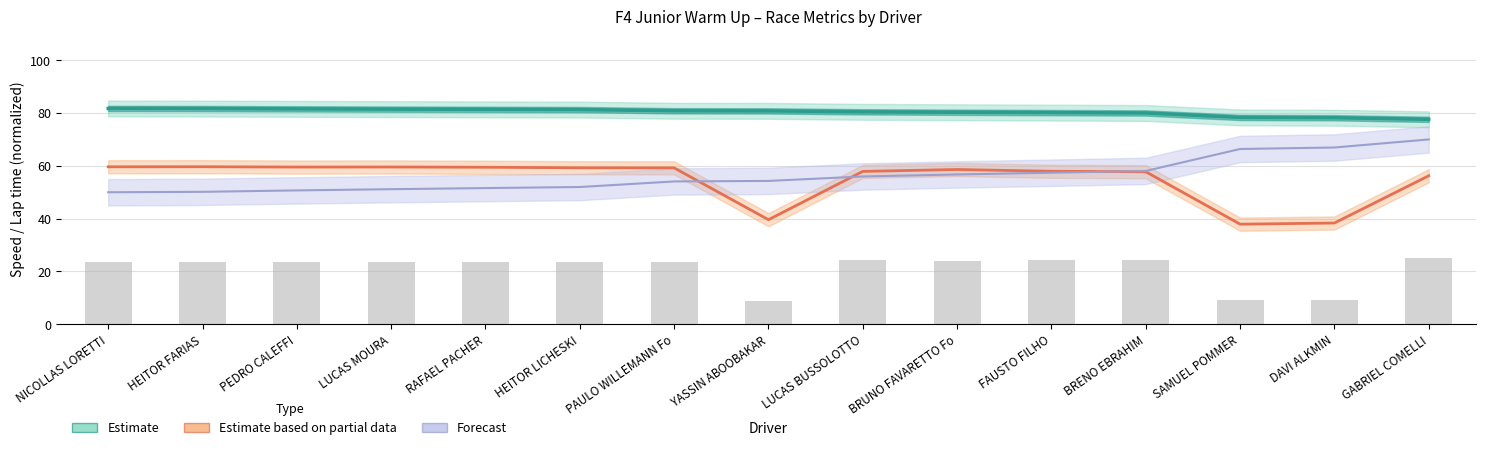

Rank the categories by value from lowest to highest.

GABRIEL COMELLI, DAVI ALKMIN, SAMUEL POMMER, BRENO EBRAHIM, FAUSTO FILHO, BRUNO FAVARETTO Fo, LUCAS BUSSOLOTTO, YASSIN ABOOBAKAR, PAULO WILLEMANN Fo, HEITOR LICHESKI, RAFAEL PACHER, LUCAS MOURA, PEDRO CALEFFI, HEITOR FARIAS, NICOLLAS LORETTI